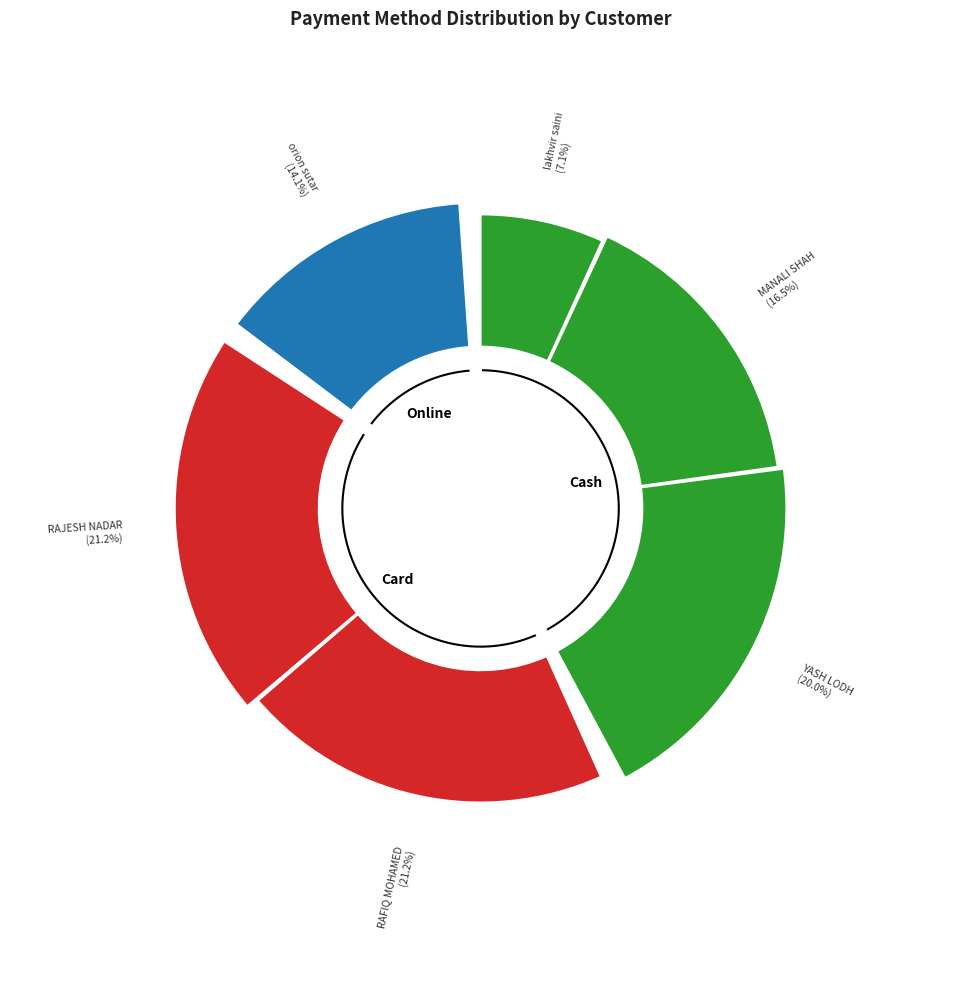

How many segments does this pie chart have?

6